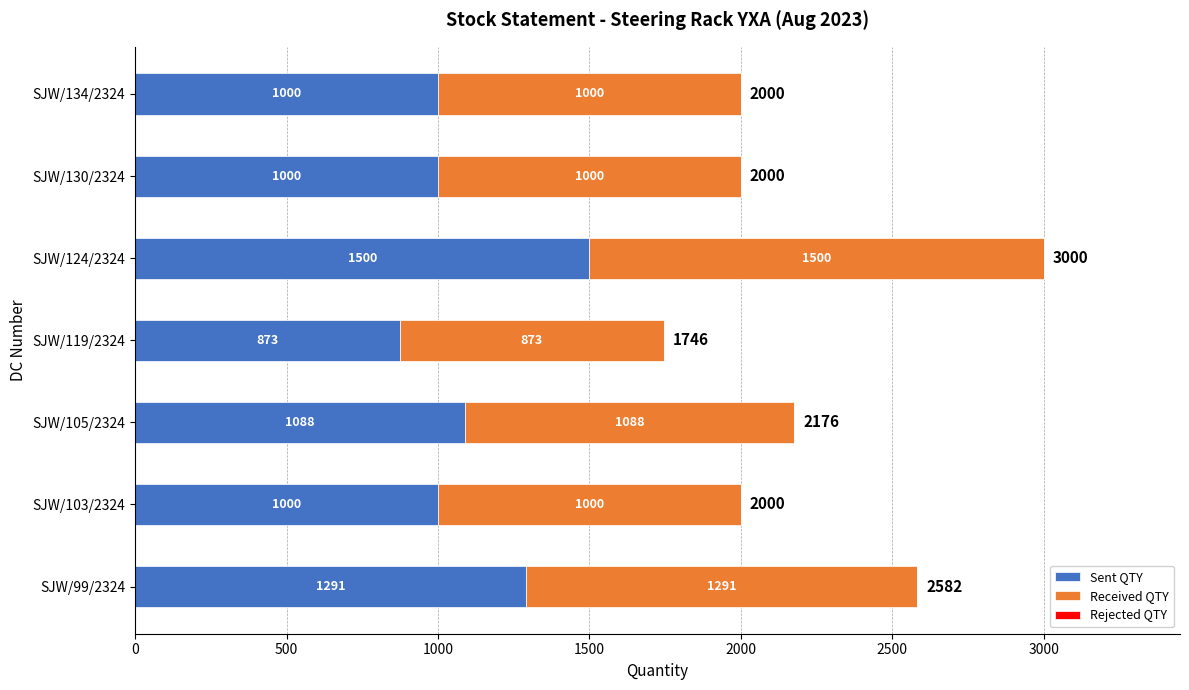

At which label is Sent QTY closest to 1186?

SJW/105/2324